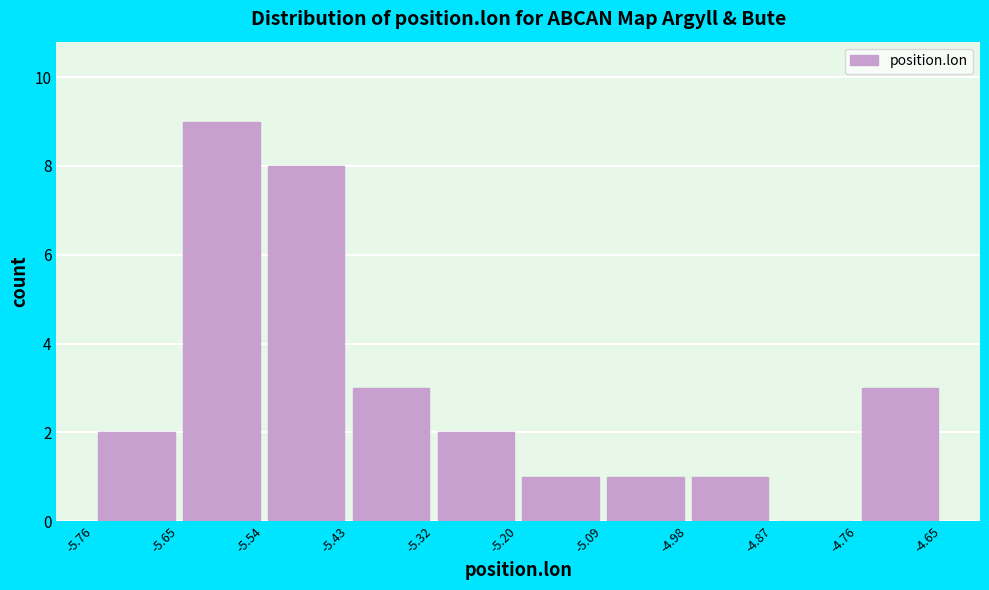

Reading left to right, transcribe this chart: for each bar, give the range it covers on the x-axis and its height. The values are not printed on the chart, so give them approximately, as read against the axis.

-5.76 to -5.65: 2
-5.65 to -5.54: 9
-5.54 to -5.43: 8
-5.43 to -5.32: 3
-5.32 to -5.20: 2
-5.20 to -5.09: 1
-5.09 to -4.98: 1
-4.98 to -4.87: 1
-4.87 to -4.76: 0
-4.76 to -4.65: 3